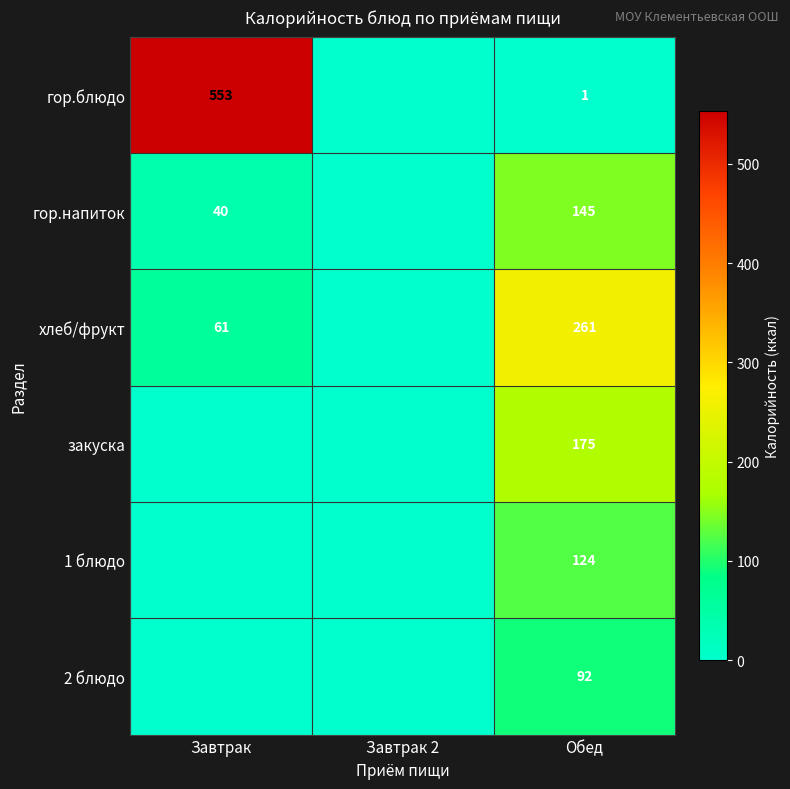

What is the difference between the highest and lowest values at Обед?

260